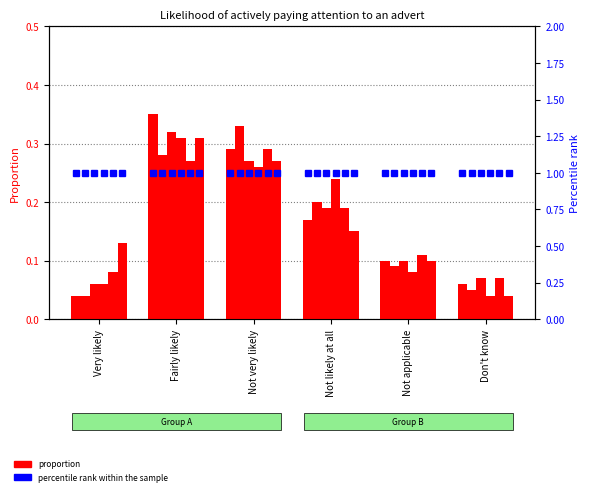

Which has a higher value, Don't know or Fairly likely?

Fairly likely